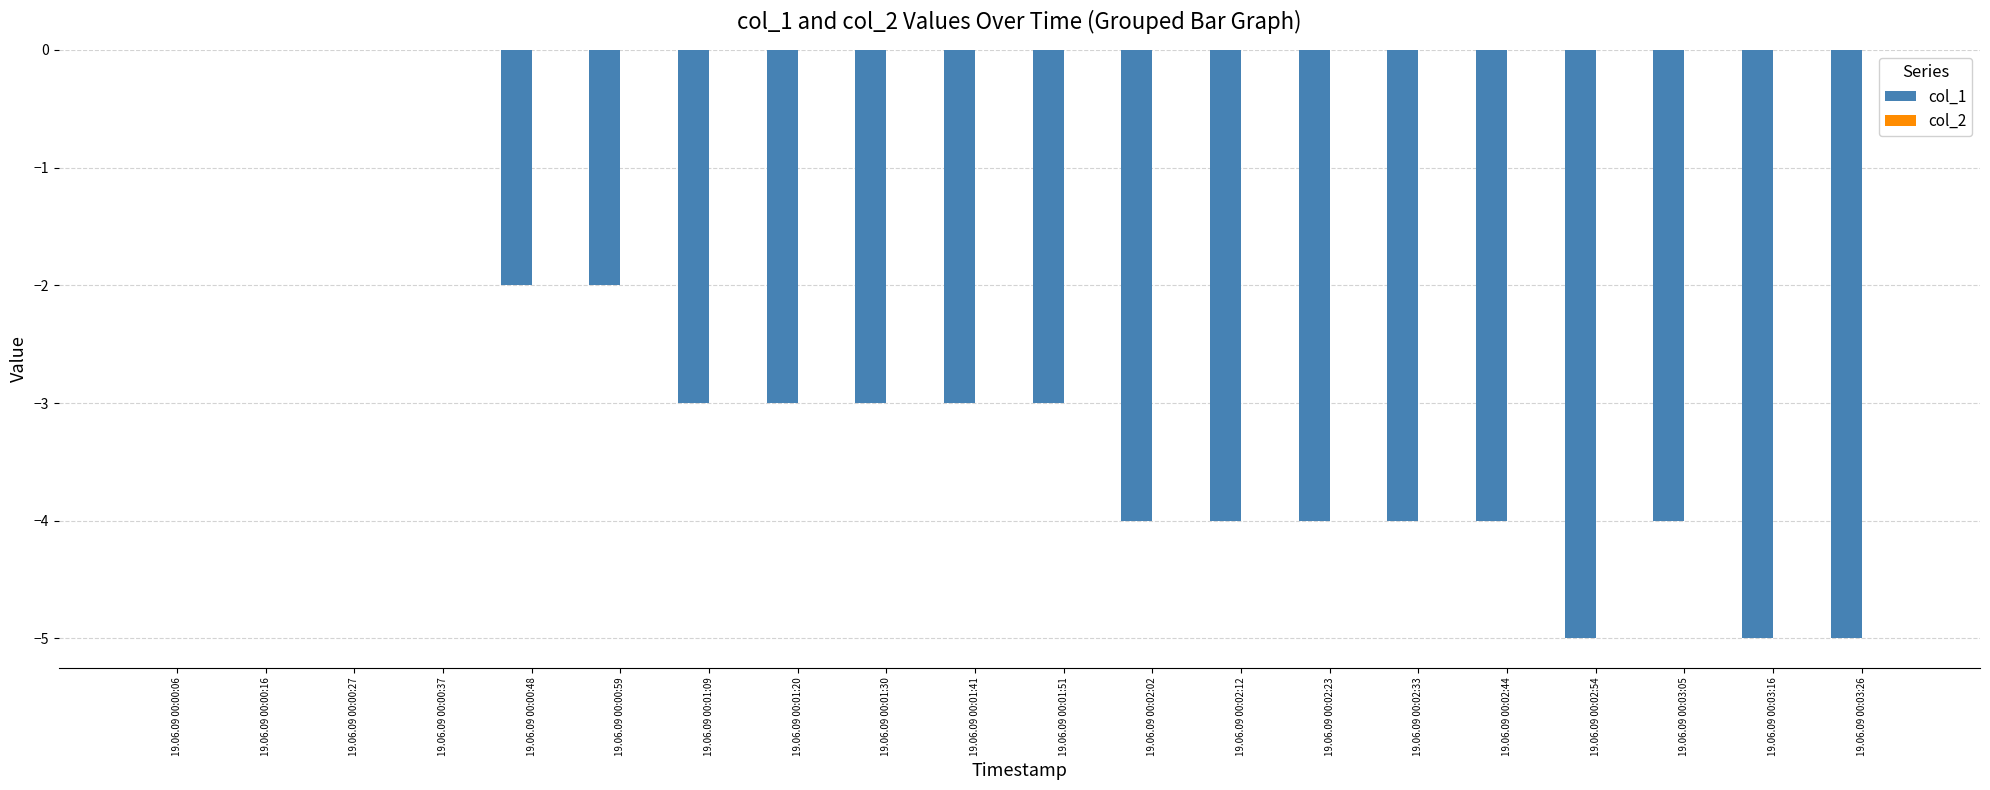

What is the change in value from 19.06.09 00:00:16 to 19.06.09 00:01:30?

-3